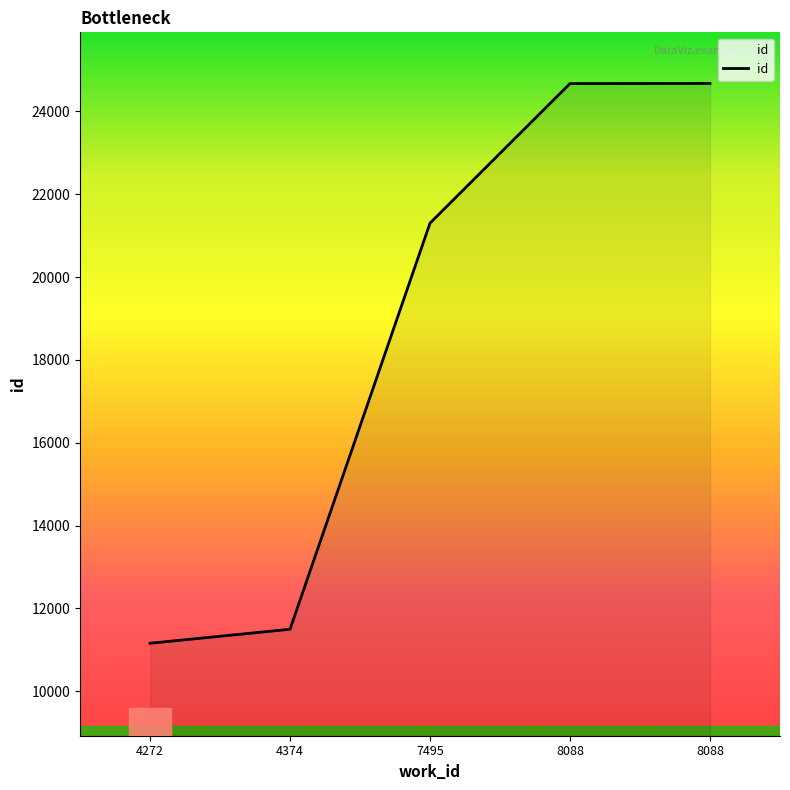

What is the maximum value shown in the chart?

24674